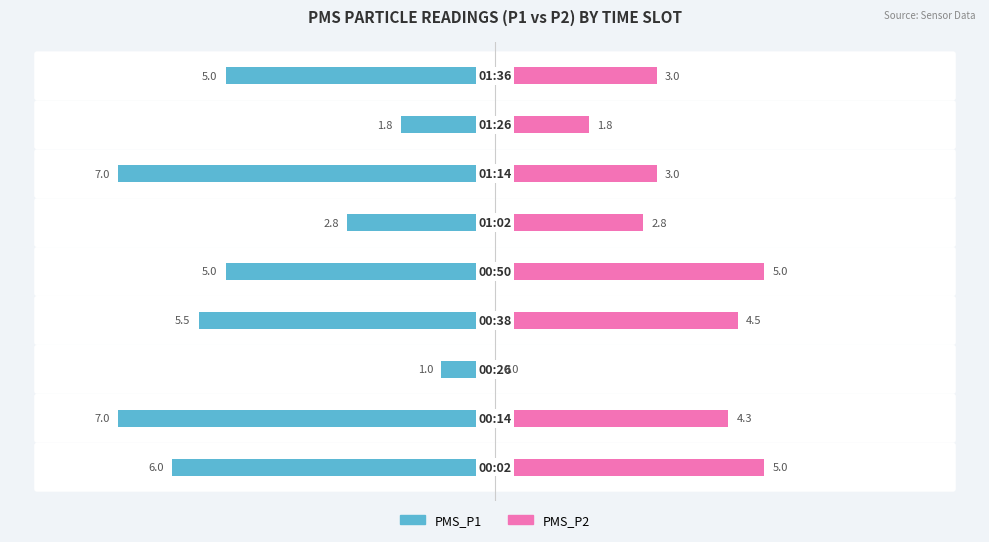

Which series has the largest range (max minus min)?

PMS_P1